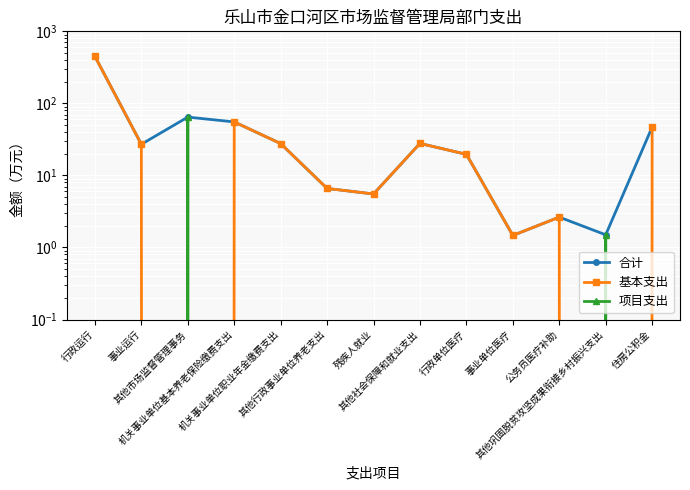

What is the average value of the 合计 series?

56.6